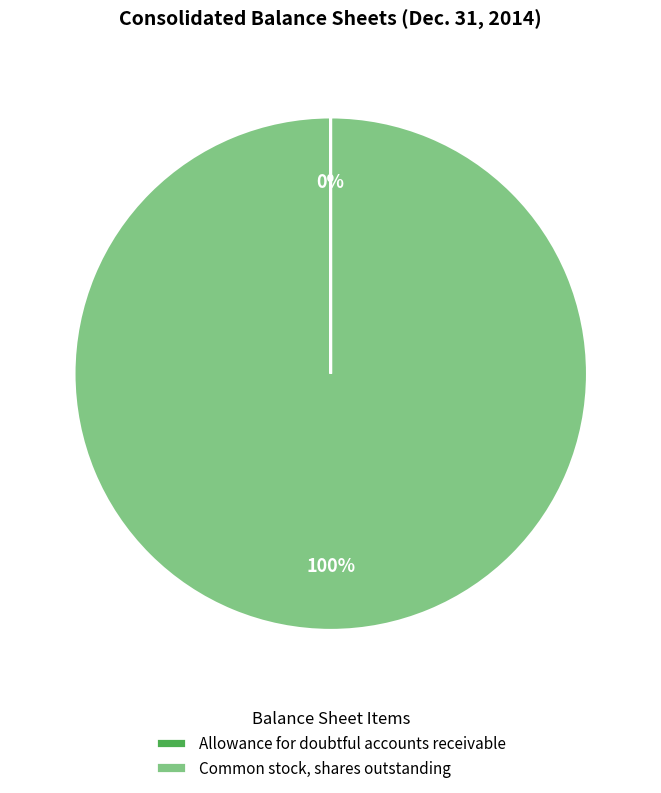

Is there any slice that represents more than half of the pie?

Yes